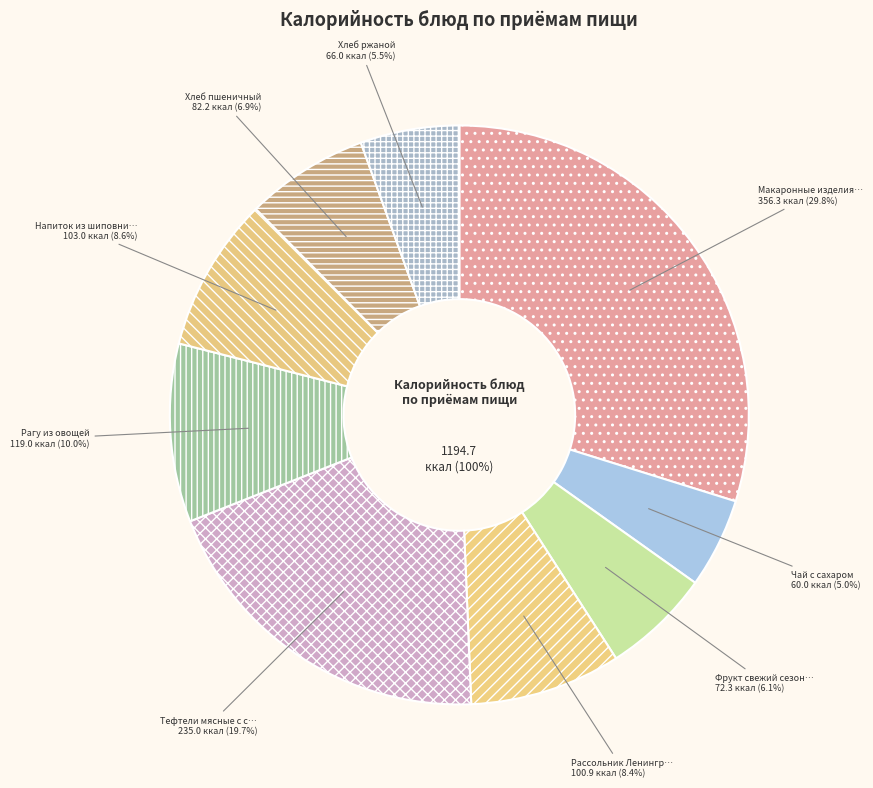

To the nearest percent, what portion does Напиток из шиповника (Обед) represent?

9%